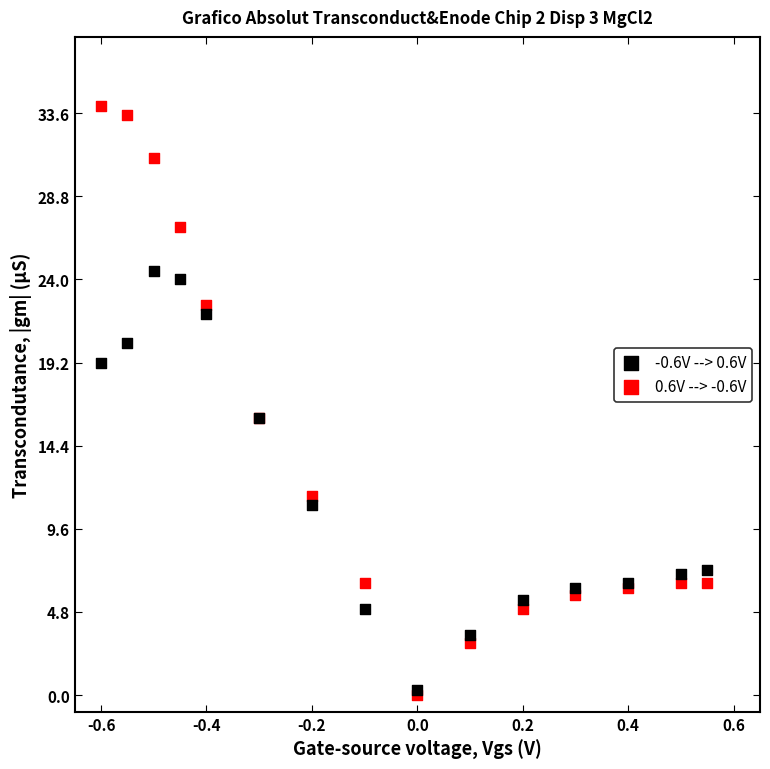

What are all the series names shown in the legend?

-0.6V --> 0.6V, 0.6V --> -0.6V